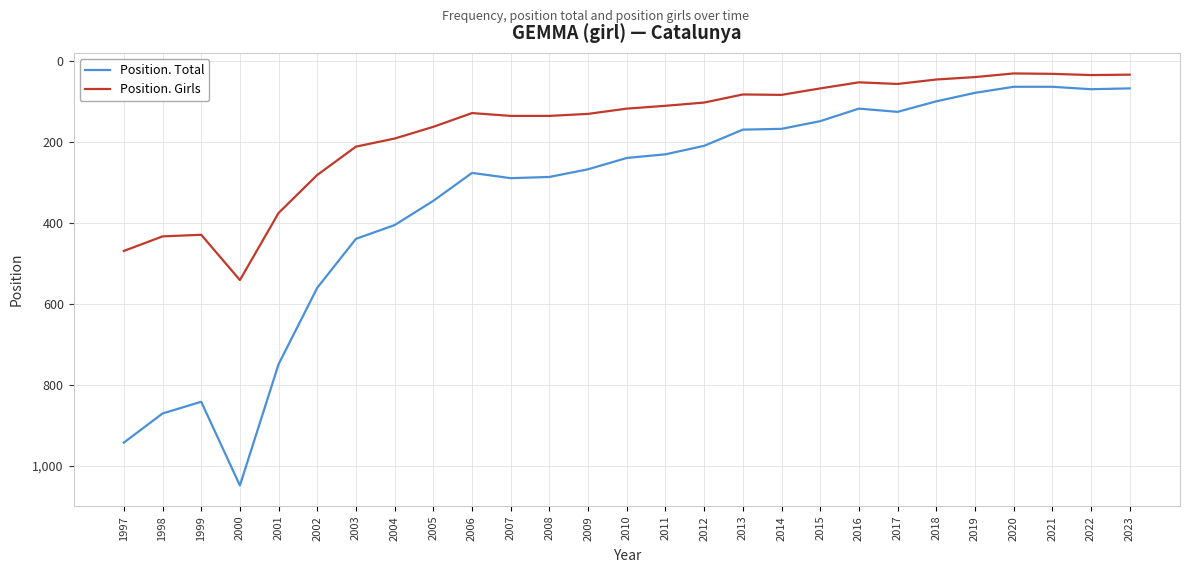

Is it true that Position. Girls equals 126 at 2003?

False